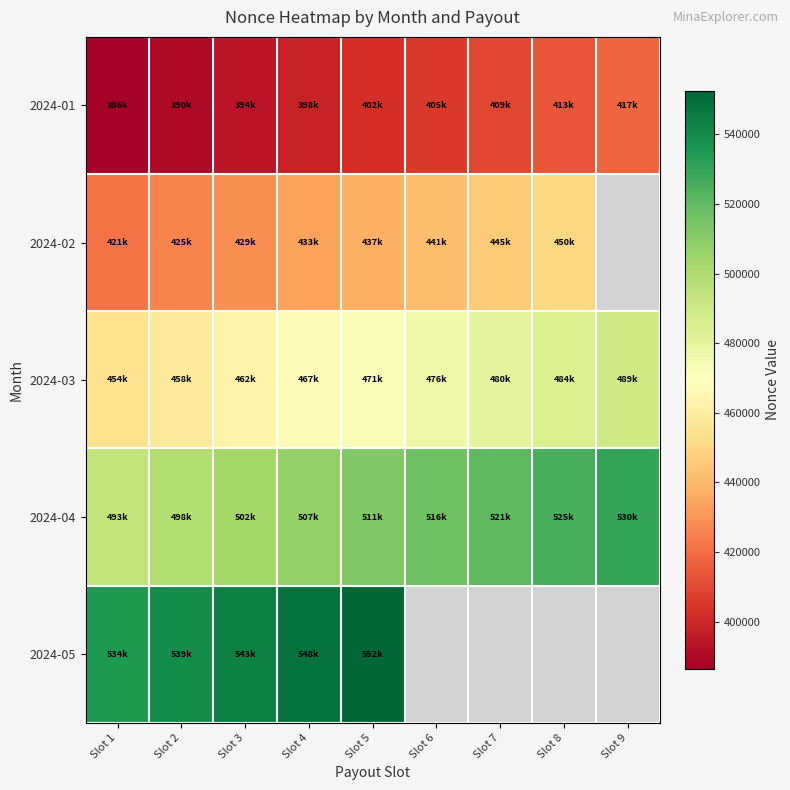

Where does the 2024-04 series first go above 511940?

Slot 6